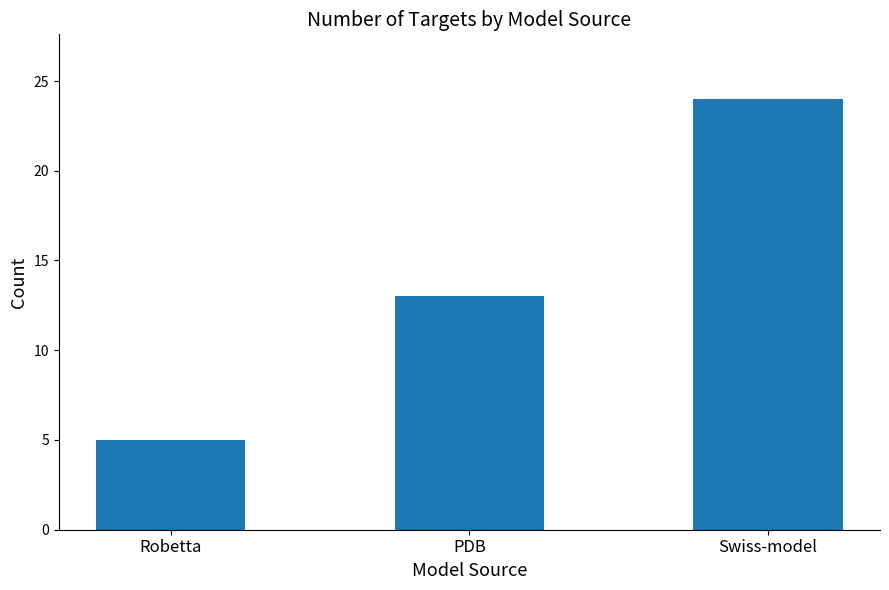

Count the number of categories in the chart.

3